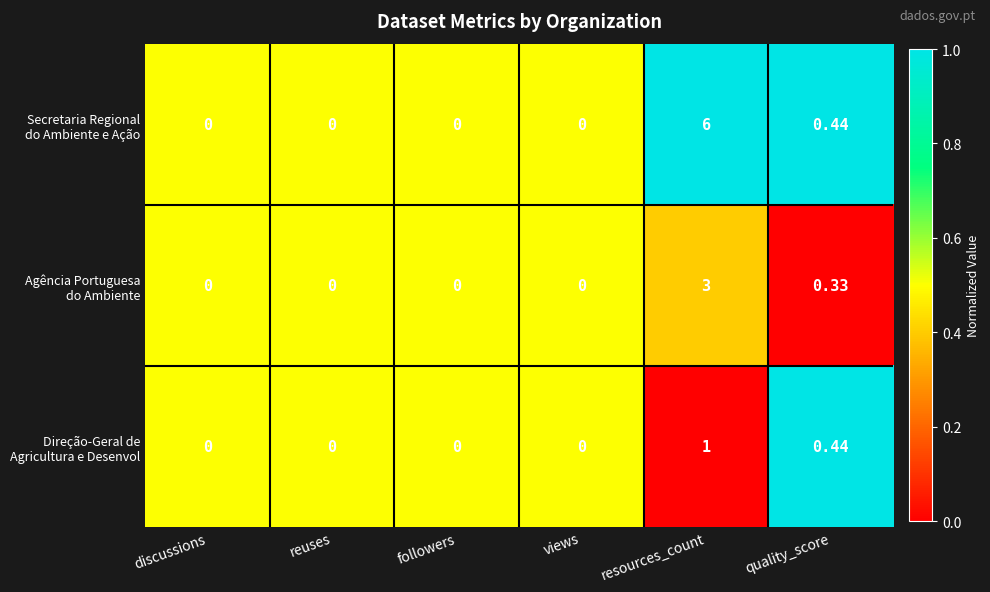

At which category is the sum across all series the highest?

resources_count